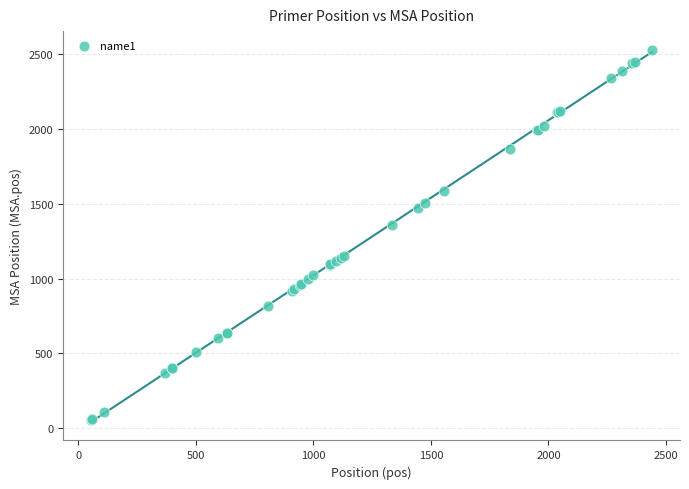

What Y value in the scatter plot is closest to 1292?

1356